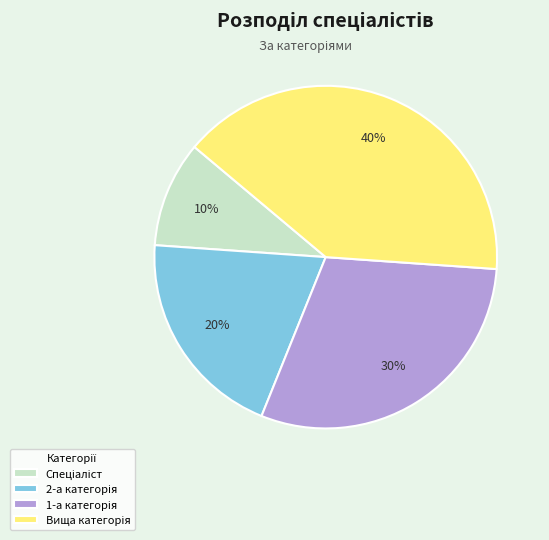

Is there a majority slice in this chart?

No